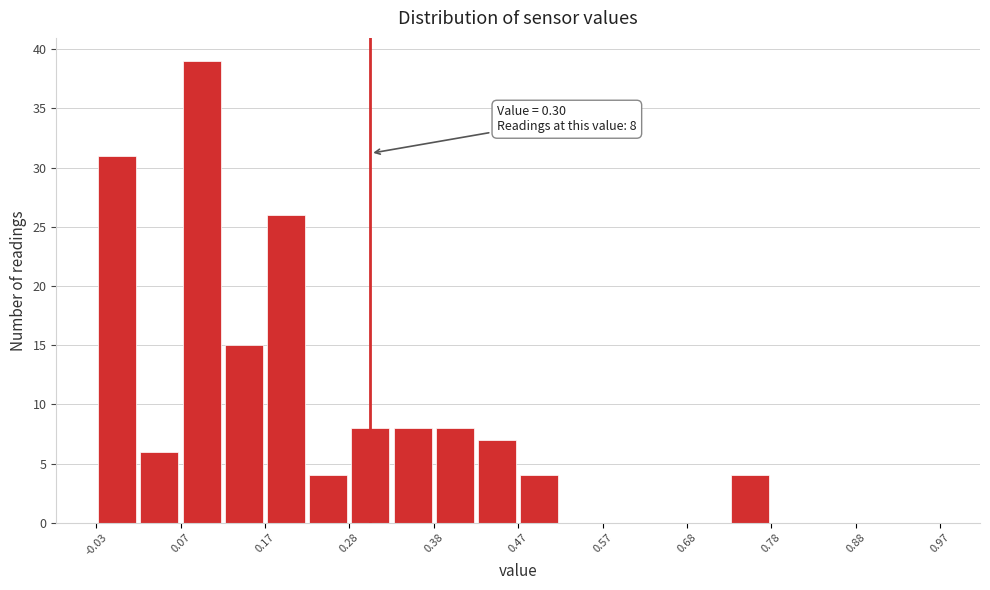

Which range on the x-axis has the tallest bar?

0.075 to 0.125